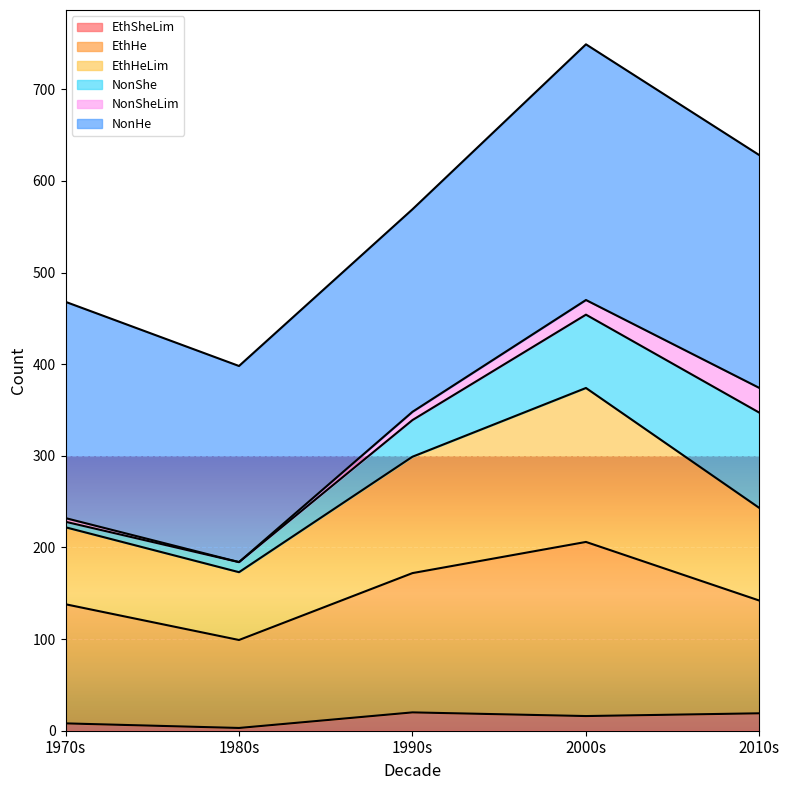

How many values in the EthSheLim series are below 16?

2